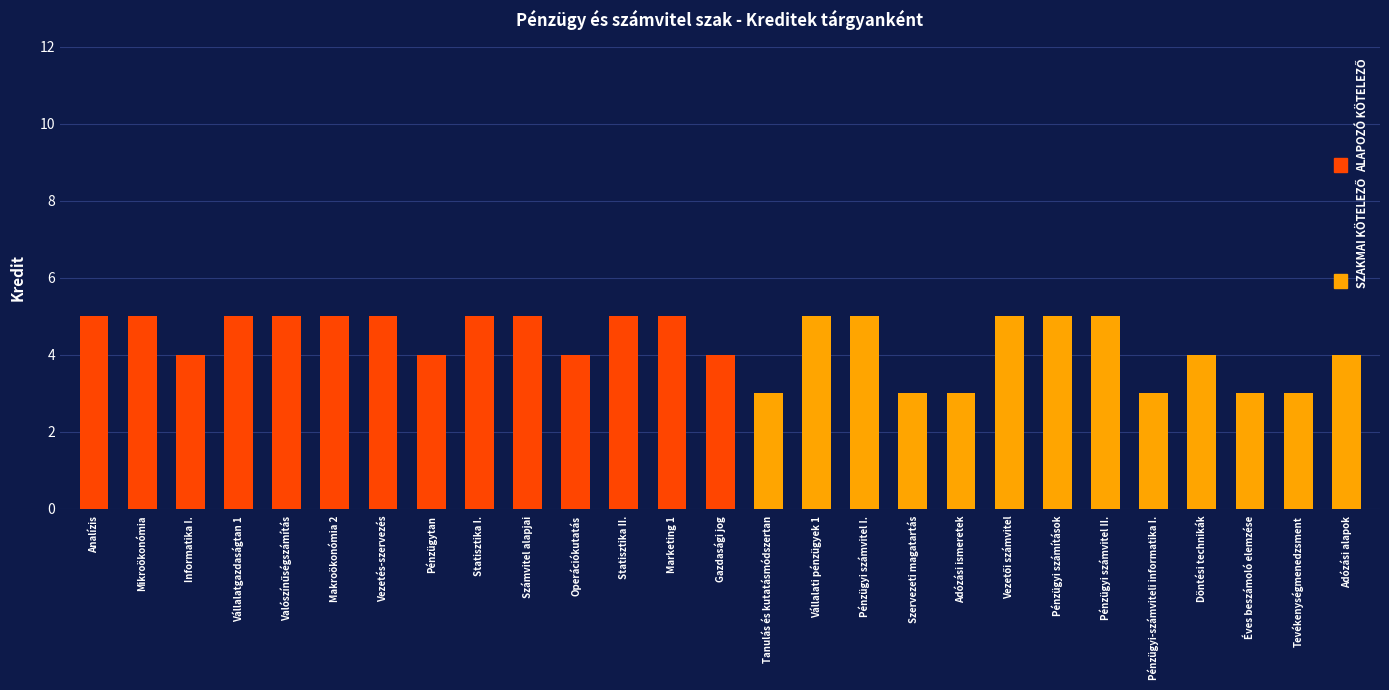

True or false: Szakmai kötelező has a value of 4 at Döntési technikák.

True